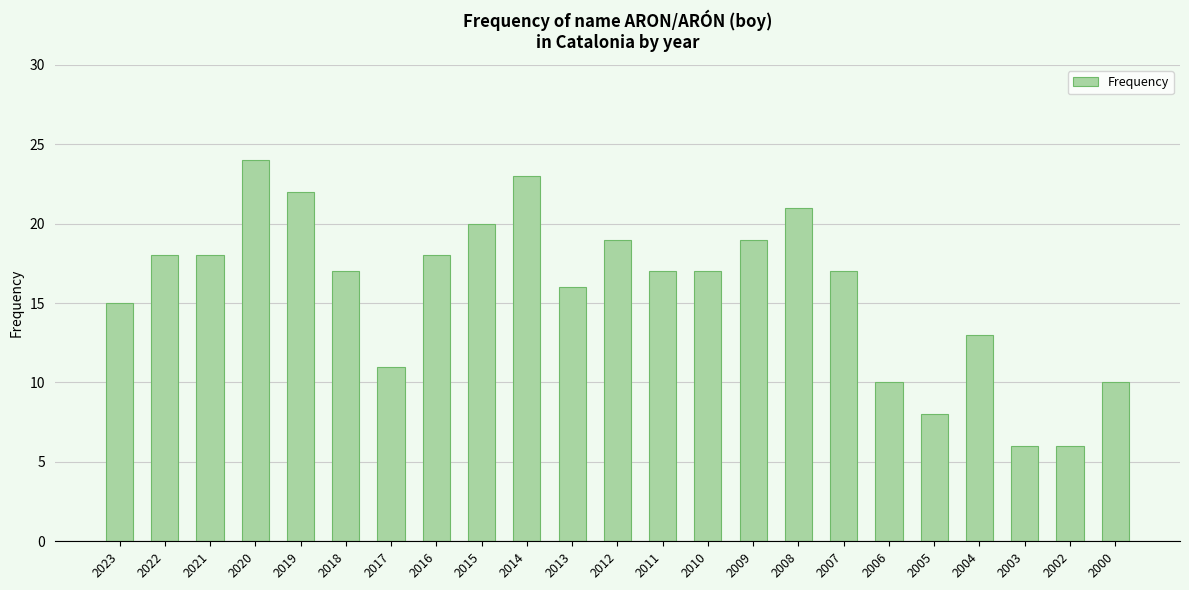

Reading left to right, what are all the values shown in this chart?

15	18	18	24	22	17	11	18	20	23	16	19	17	17	19	21	17	10	8	13	6	6	10